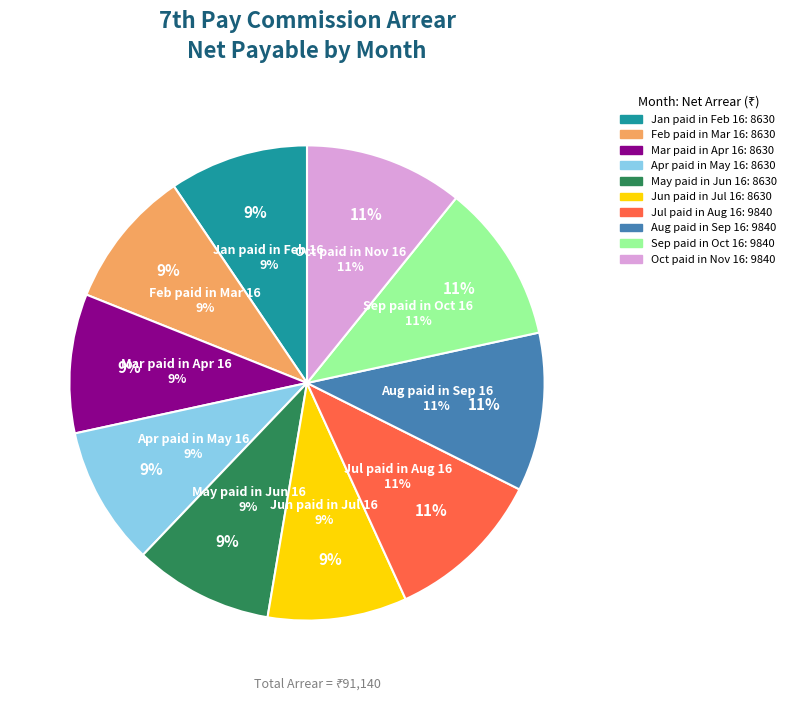

What is the ratio of the value at Feb paid in Mar 16 to the value at Apr paid in May 16?

1.0